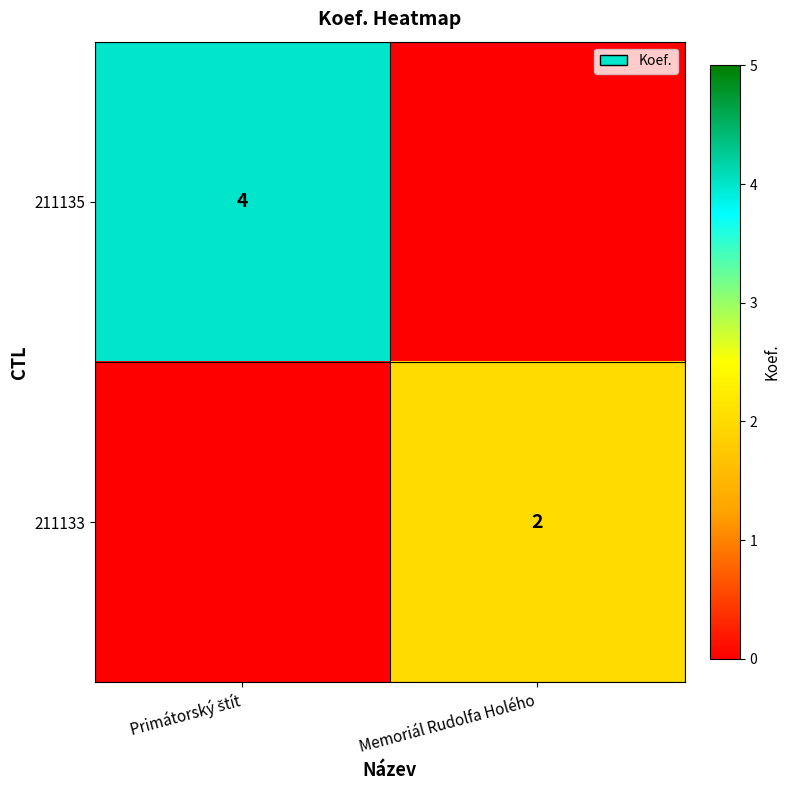

Is it true that 211133 equals 1 at Memoriál Rudolfa Holého?

False